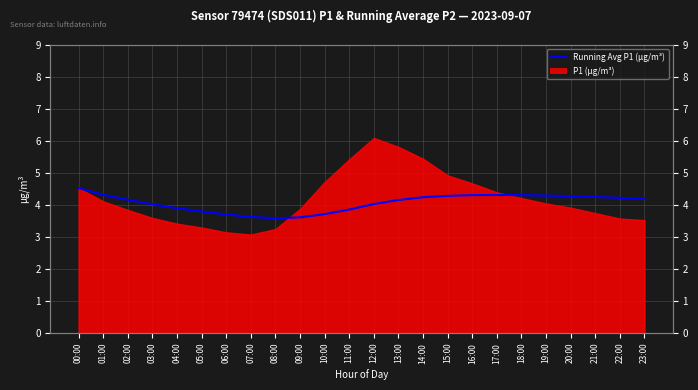

Rank the categories by value from highest to lowest.

00:00, 01:00, 17:00, 16:00, 18:00, 19:00, 15:00, 20:00, 21:00, 14:00, 22:00, 23:00, 02:00, 13:00, 12:00, 03:00, 04:00, 11:00, 05:00, 10:00, 06:00, 07:00, 09:00, 08:00